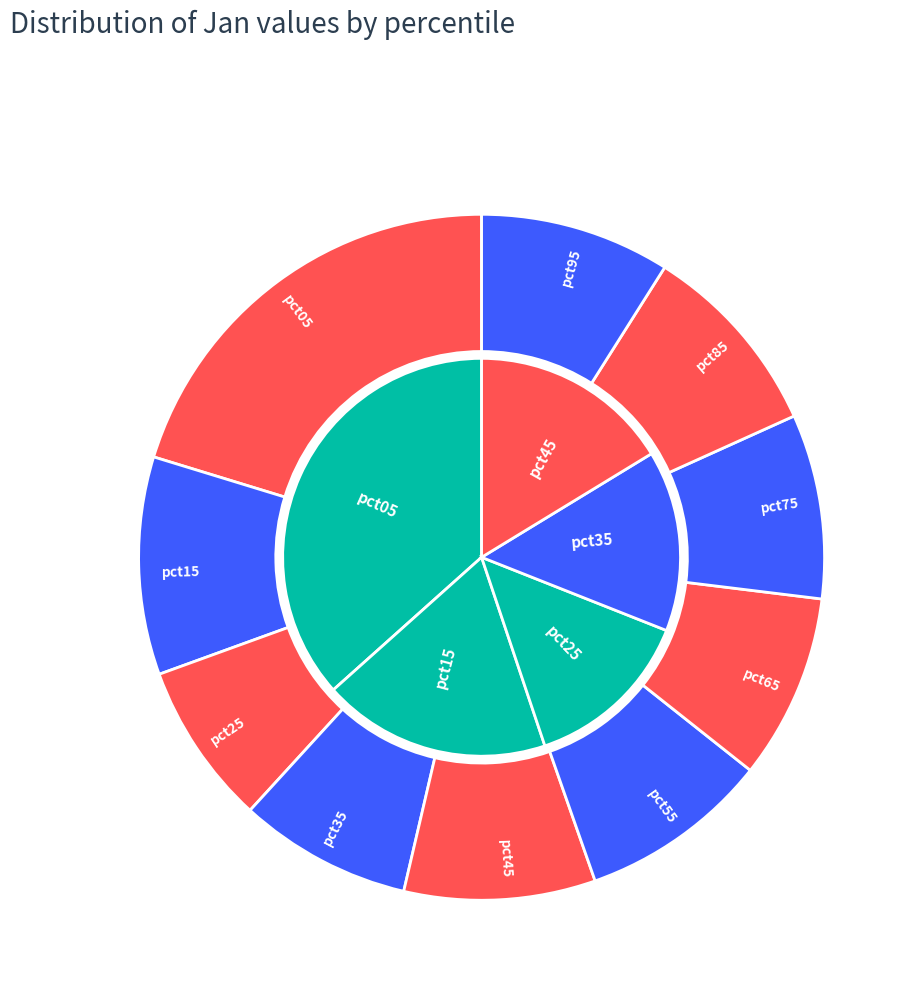

Which slice is the largest?

pct05